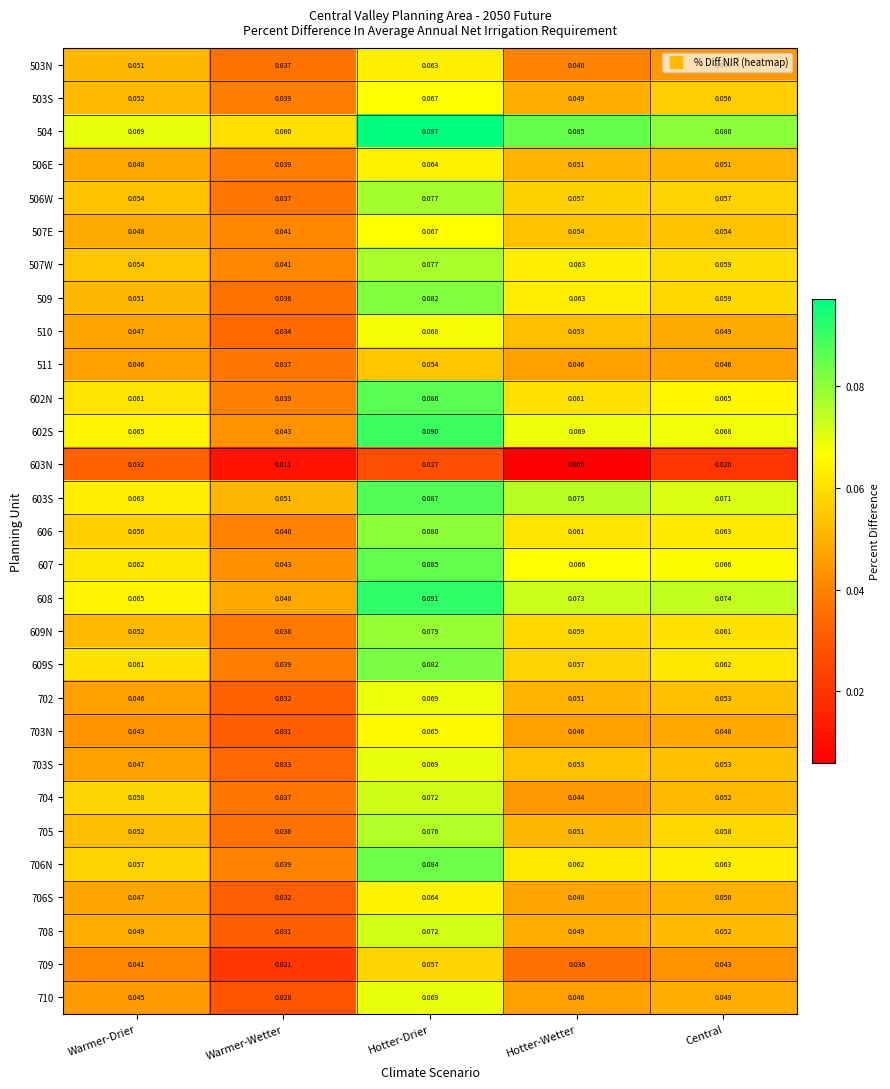

Rank the categories by 504 value from lowest to highest.

Warmer-Wetter, Warmer-Drier, Central, Hotter-Wetter, Hotter-Drier